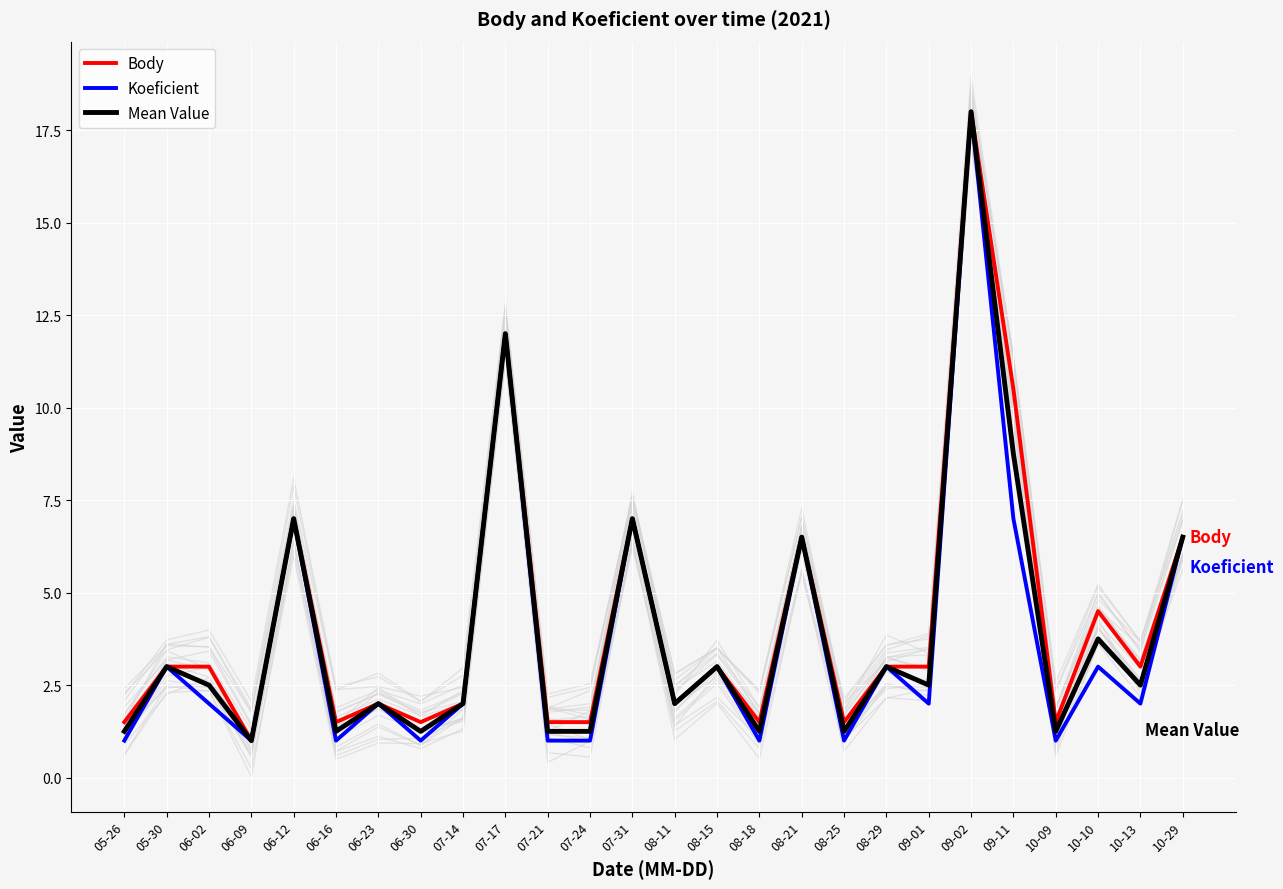

At which label does Mean Value reach its minimum?

06-09